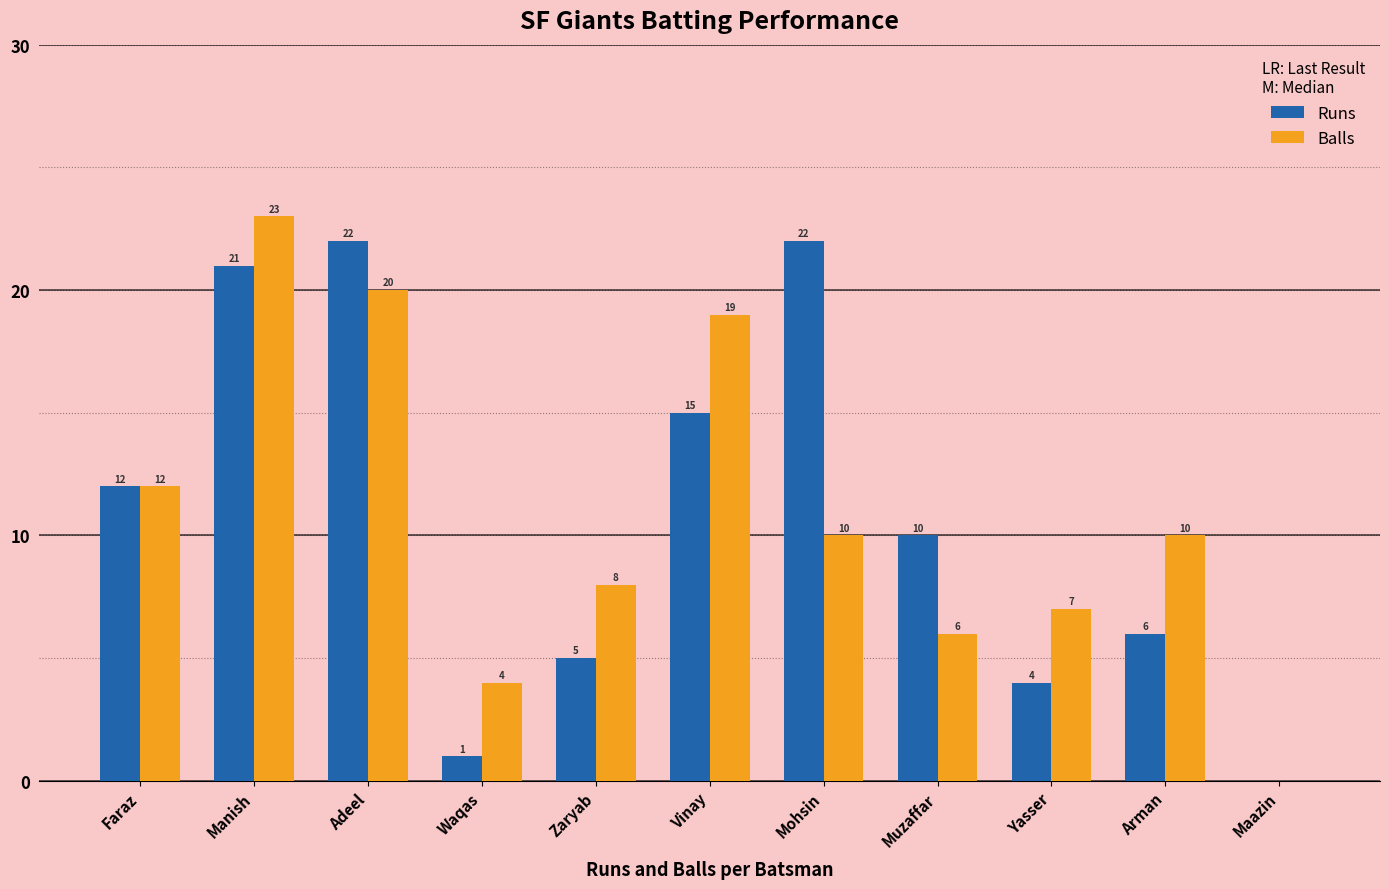

What is the approximate value of Balls at Vinay, to the nearest 5?

20